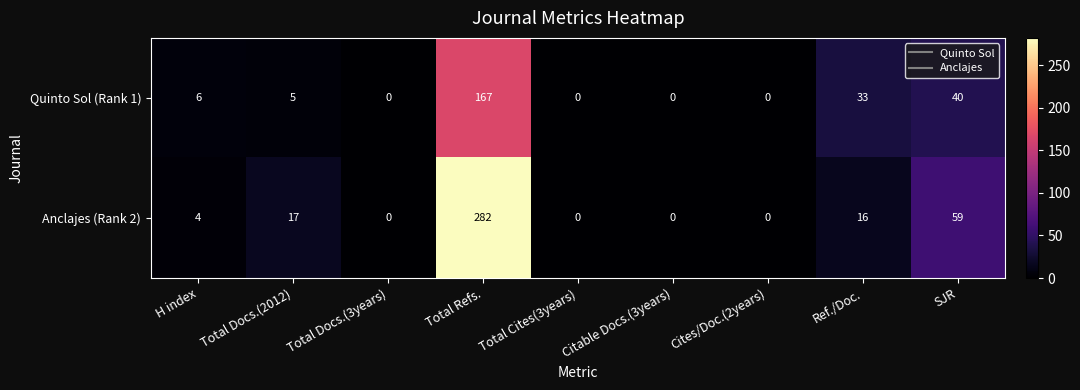

Which series has the largest range (max minus min)?

Anclajes (Rank 2)